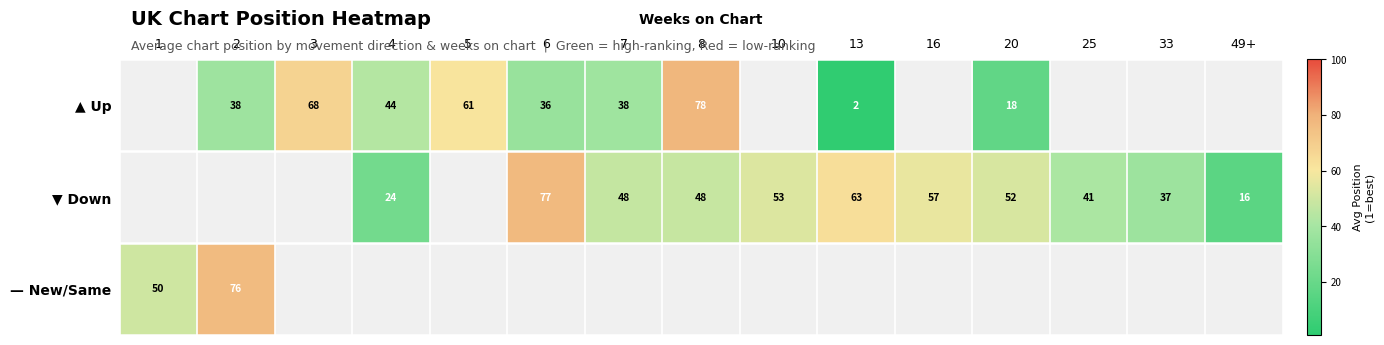

True or false: ▲ Up has a value of 38.0 at 7.

True